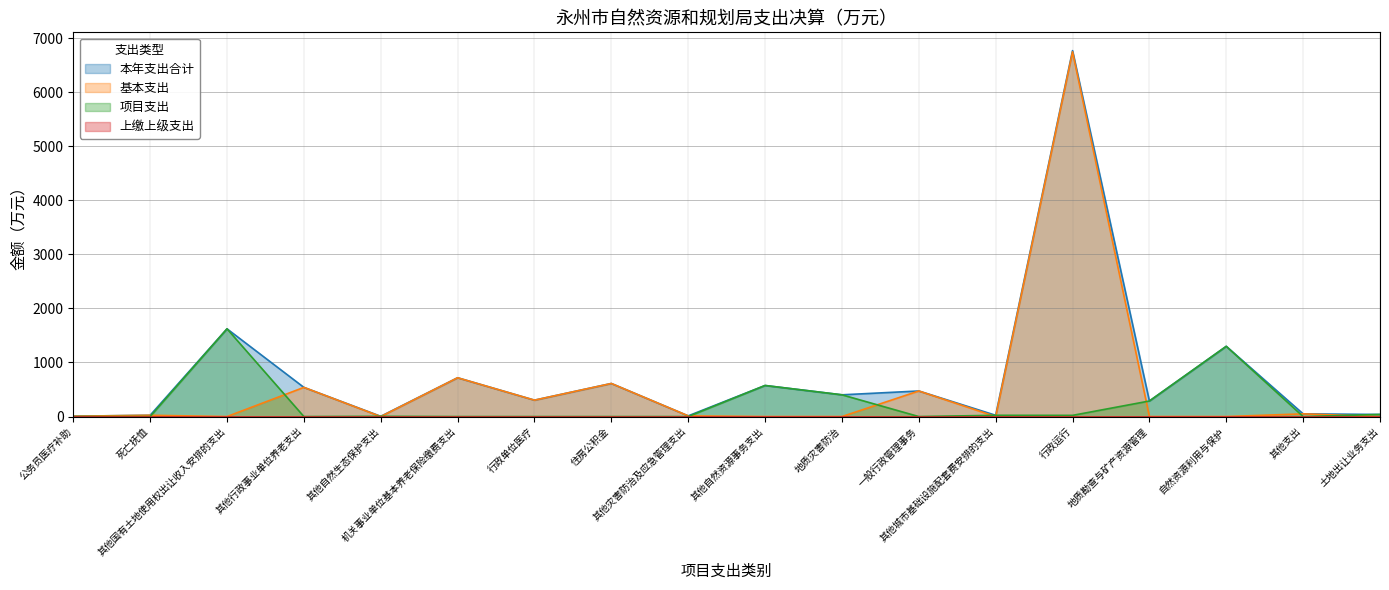

What is the greatest value displayed?

6769.3